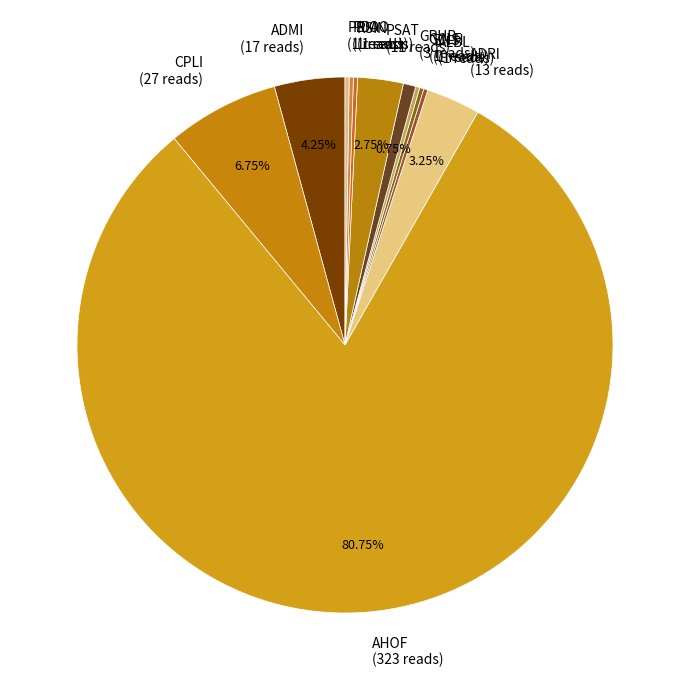

What is the majority slice?

AHOF